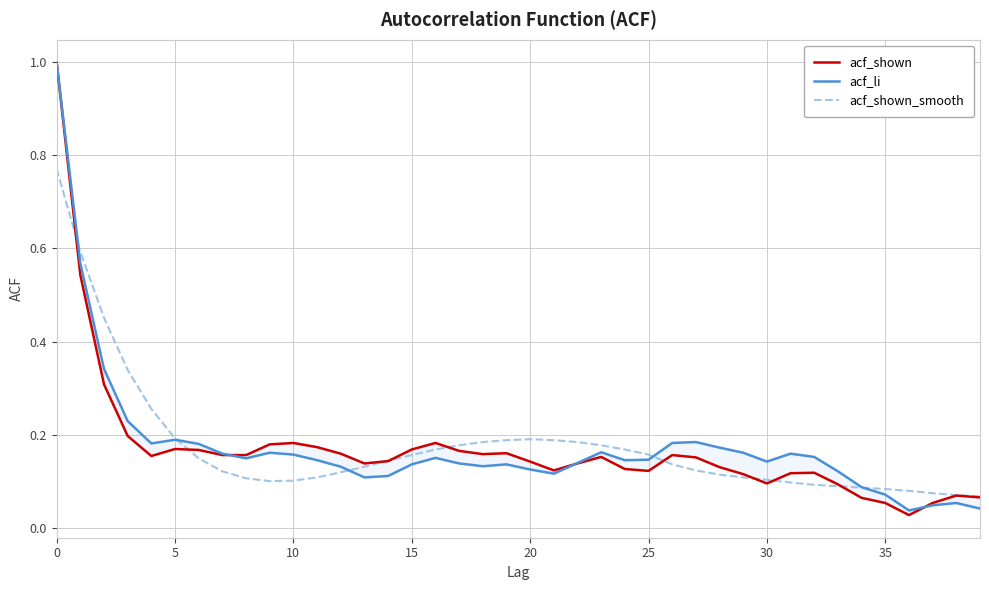

What is the sum of all acf_shown values?

6.8